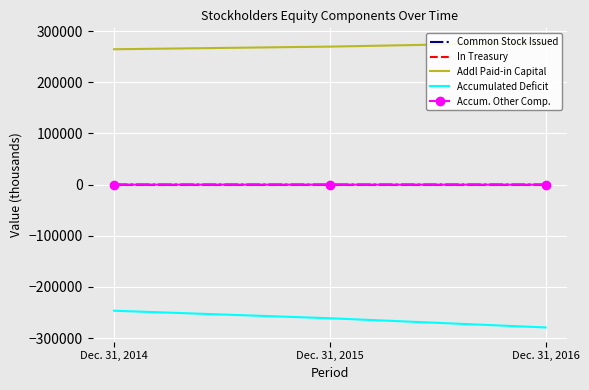

What is the sum of the Accumulated Deficit values at Dec. 31, 2014 and Dec. 31, 2015?

-507730